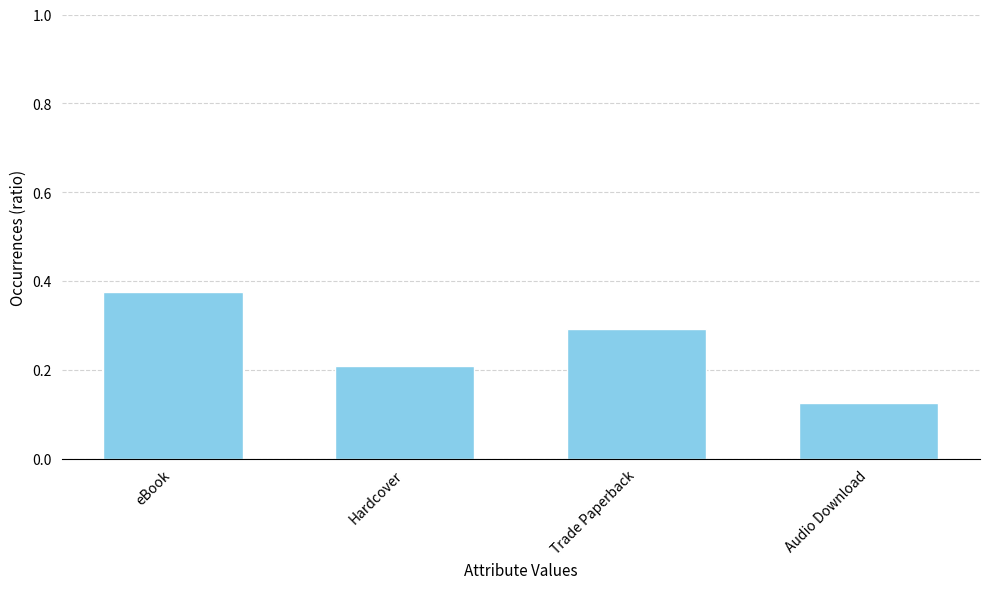

What is the label of the 2nd bar from the right?

Trade Paperback